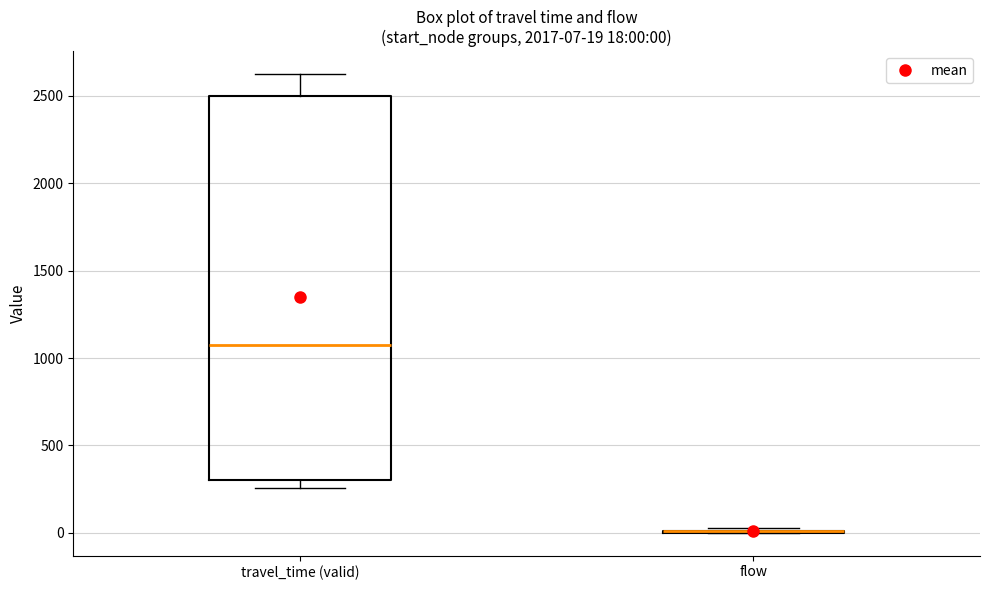

Which box is the tallest, from its lower edge to its upper edge?

travel_time (valid)